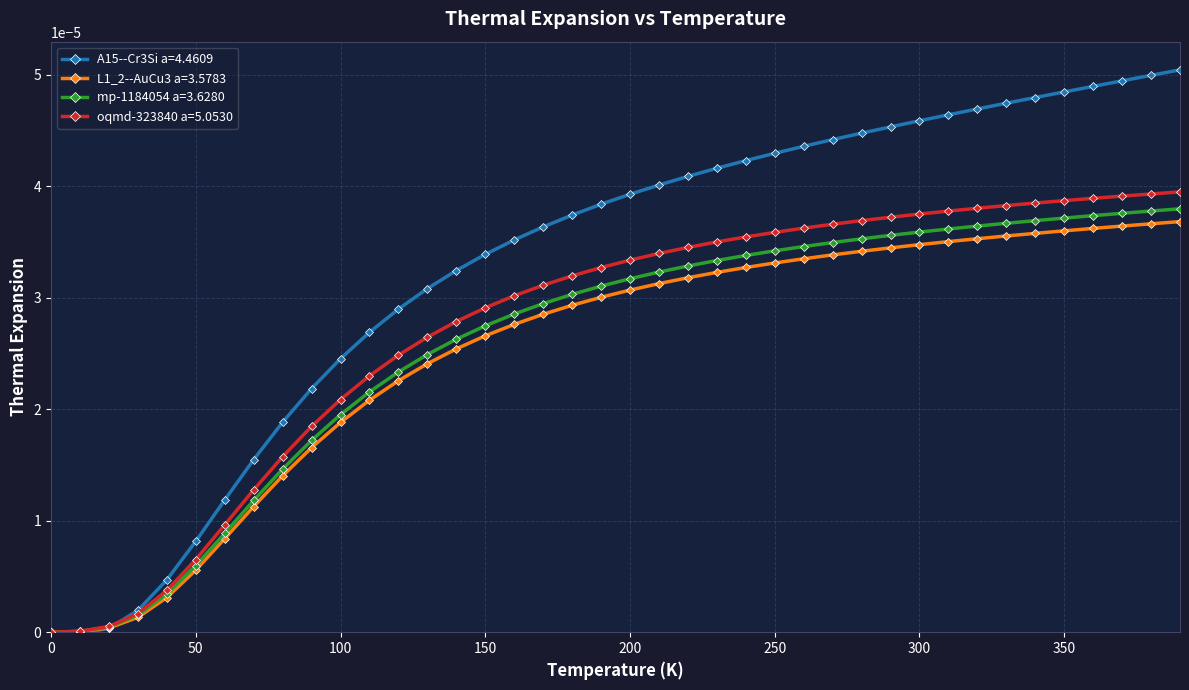

Which series has the largest range (max minus min)?

A15--Cr3Si a=4.4609